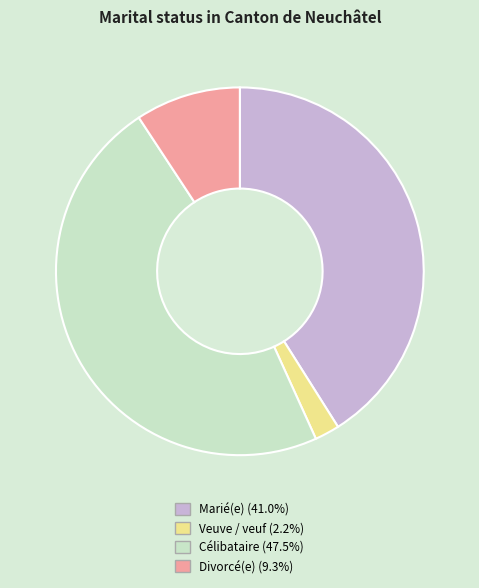

Is the sum of Veuve / veuf and Divorcé(e) greater than half?

No